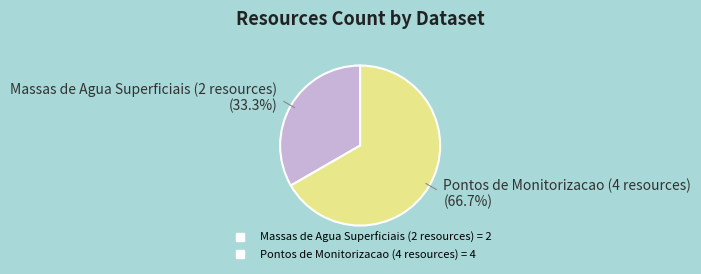

Is the sum of Pontos de Monitorizacao (4 resources) and Massas de Agua Superficiais (2 resources) greater than half?

Yes